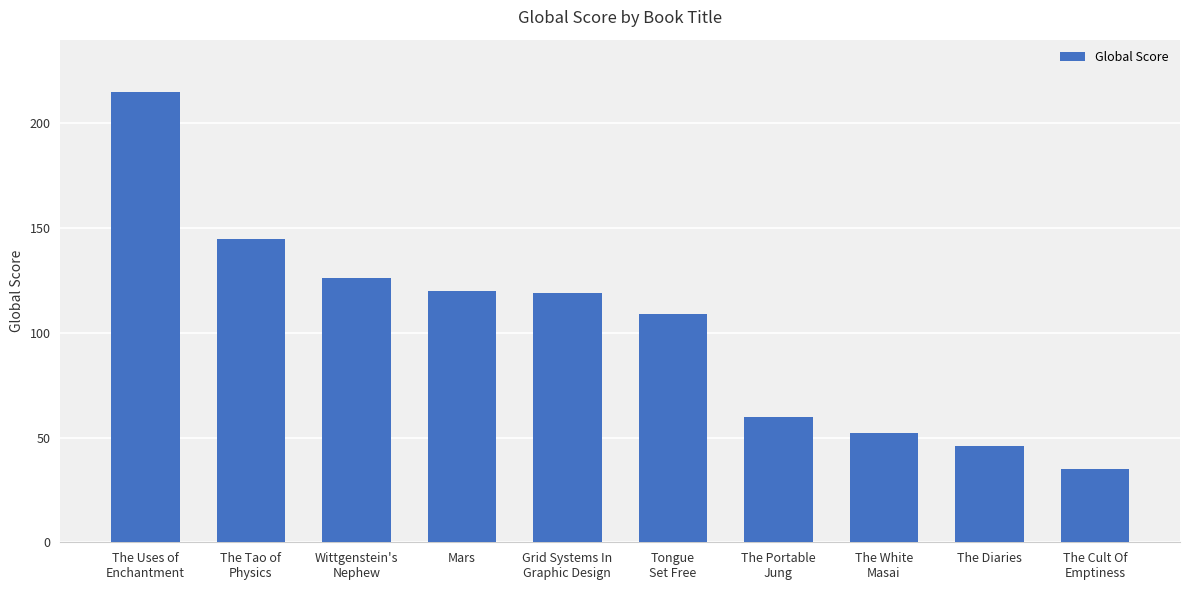

Which has a higher value, The Uses of
Enchantment or Mars?

The Uses of
Enchantment